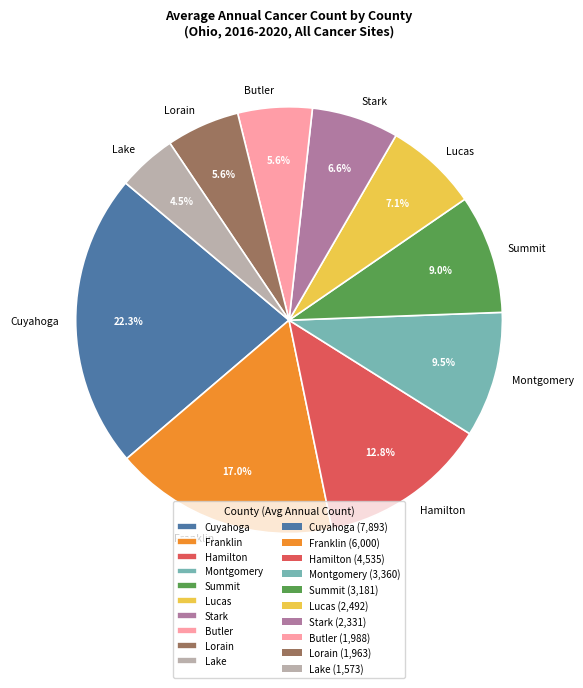

Do Hamilton and Cuyahoga together represent more than half of the pie?

No